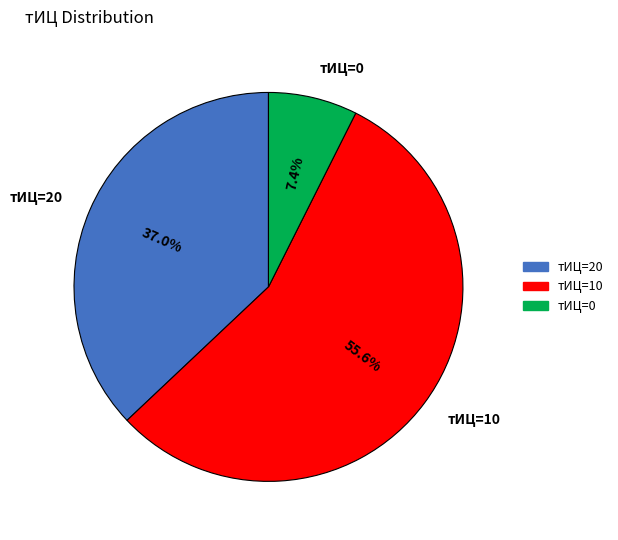

How many segments does this pie chart have?

3